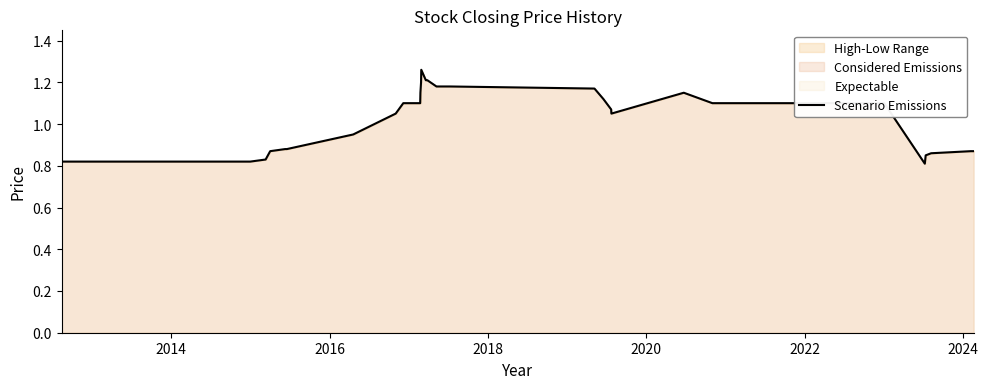

How many data points are above 1?

20